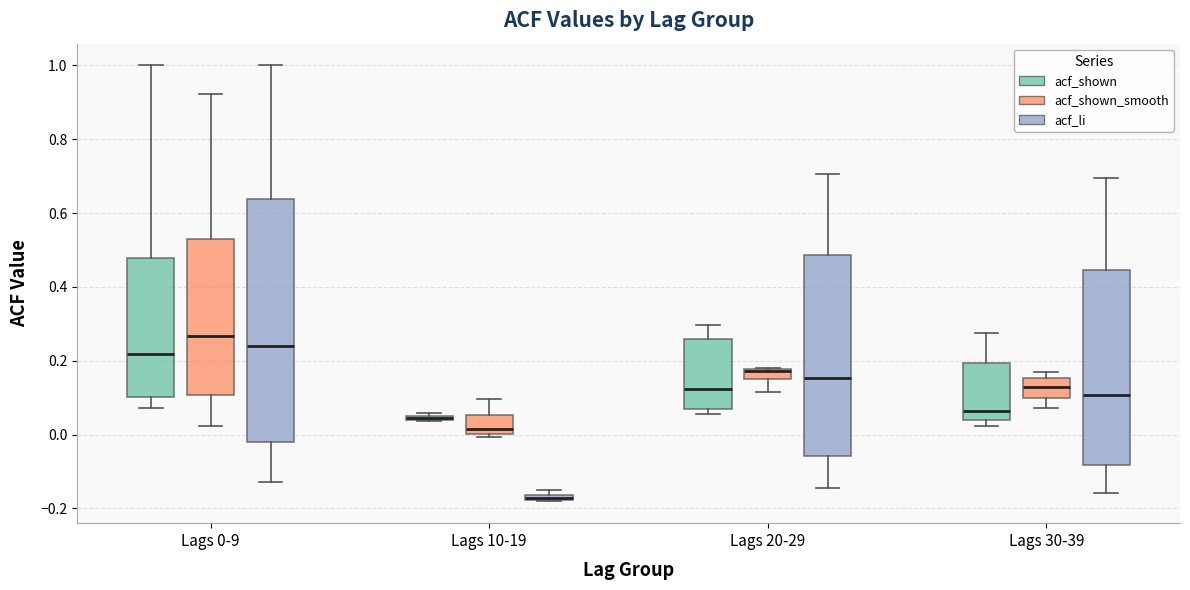

Where is the upper edge of the box for Lags 0-9 (acf_shown_smooth) on the y-axis? The values are not printed on the chart, so give them approximately, as read against the axis.

0.54